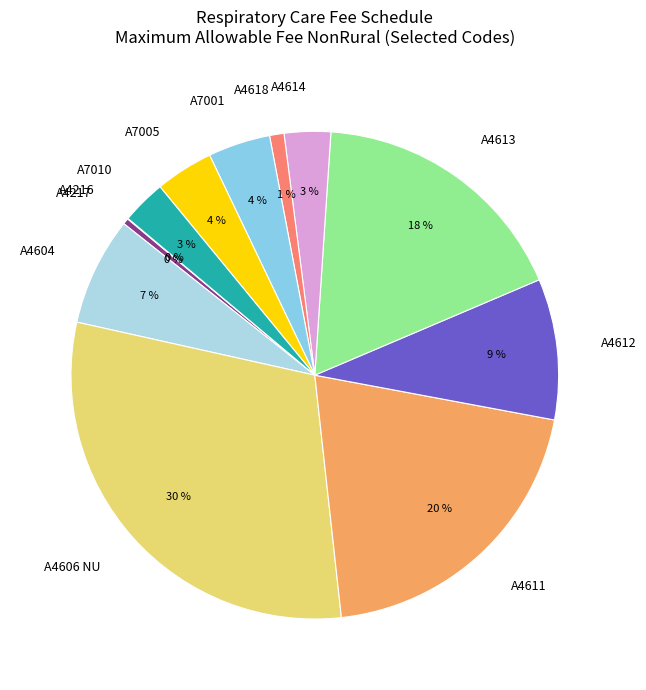

Is it true that A7001 is 4% of the pie?

True